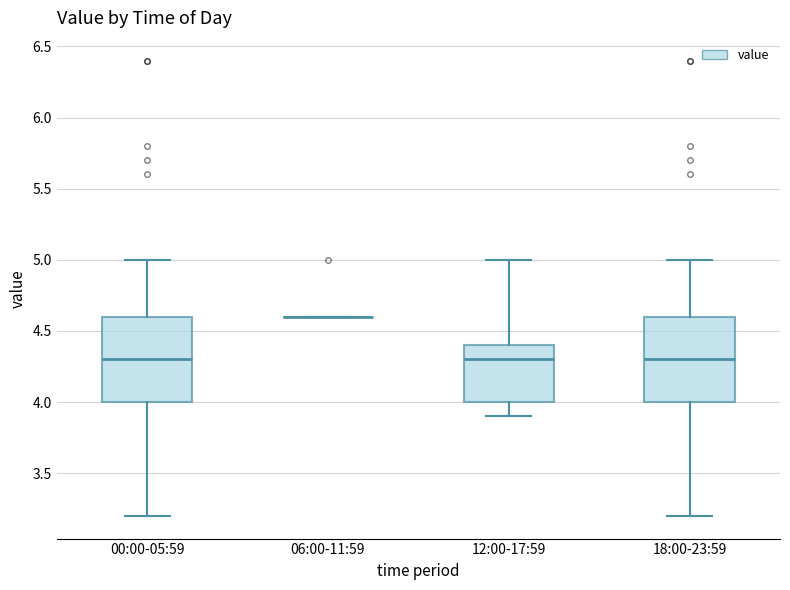

Reading left to right, transcribe this box plot: for each box, give where its median line is, the range the box spans, and where its two whiskers end, as read against the y-axis. The values are not printed on the chart, so give them approximately, as read against the axis.

00:00-05:59: median 4.3, box 4.0 to 4.6, whiskers 3.2 to 5.0
06:00-11:59: box collapsed to a line at 4.6, whiskers 4.6 to 4.6
12:00-17:59: median 4.3, box 4.0 to 4.4, whiskers 3.9 to 5.0
18:00-23:59: median 4.3, box 4.0 to 4.6, whiskers 3.2 to 5.0